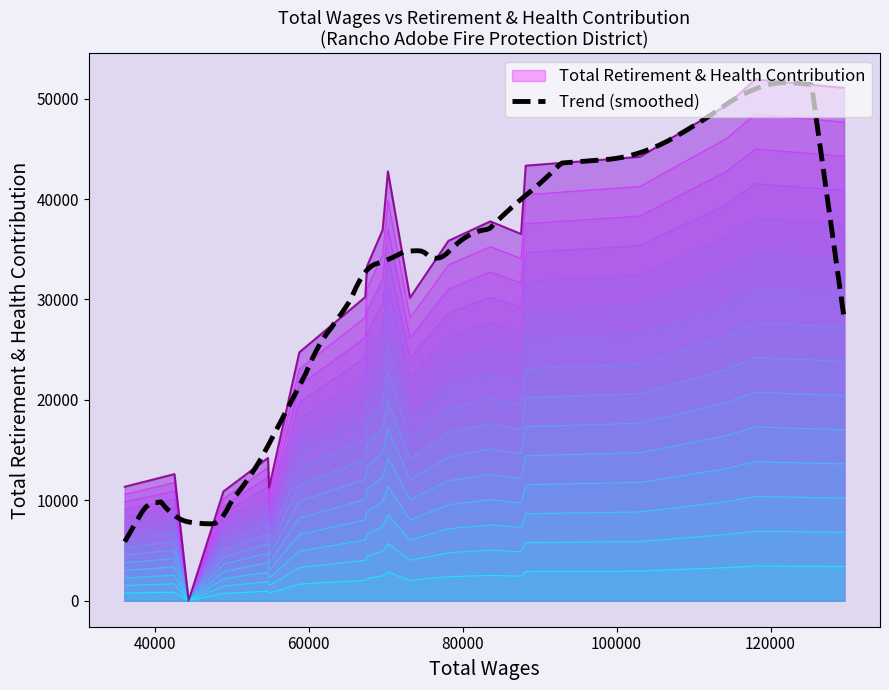

What is the label of the 14th point from the left?

58783.0